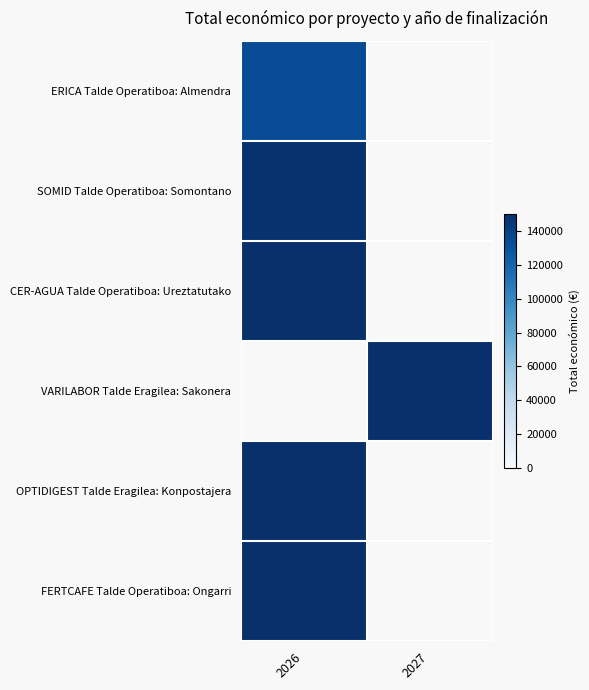

At which category does the chart reach its peak across all series?

2026